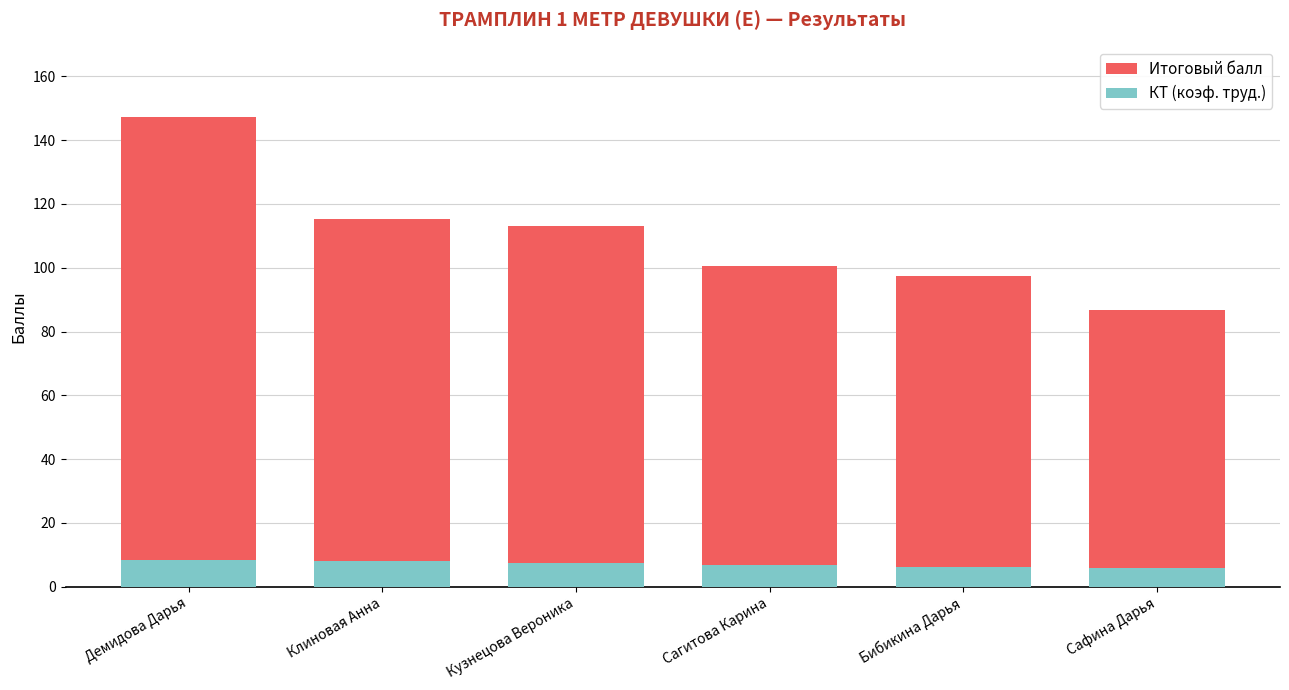

The value of Итоговый балл at Демидова Дарья is 147.2. True or false?

True